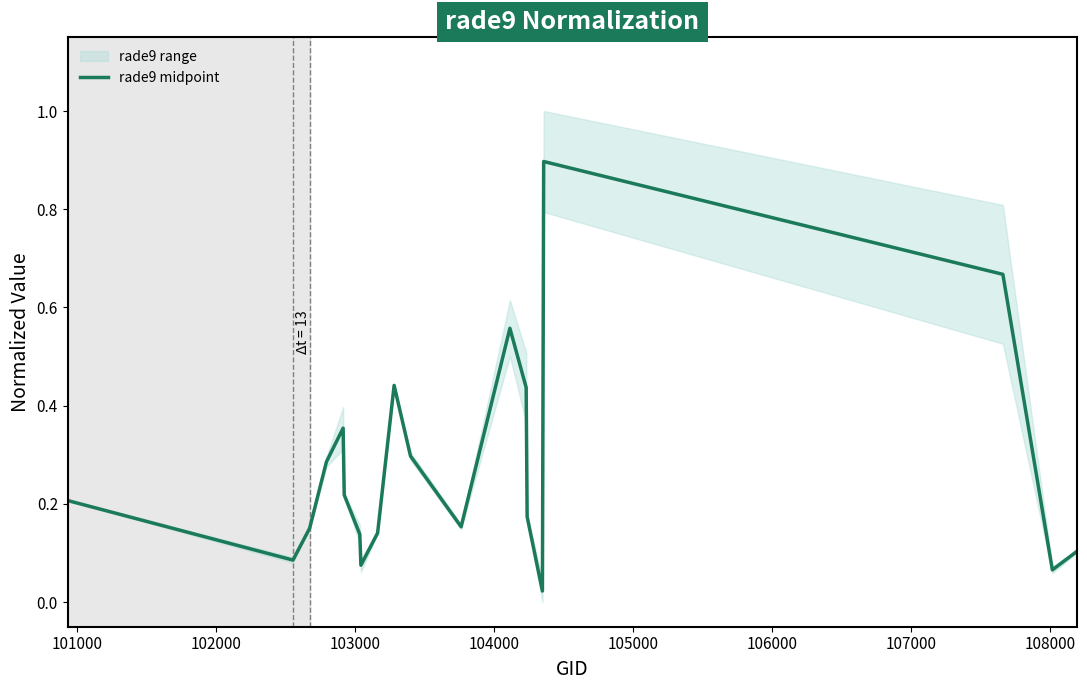

What is the highest value of the rade9 midpoint series?

0.9